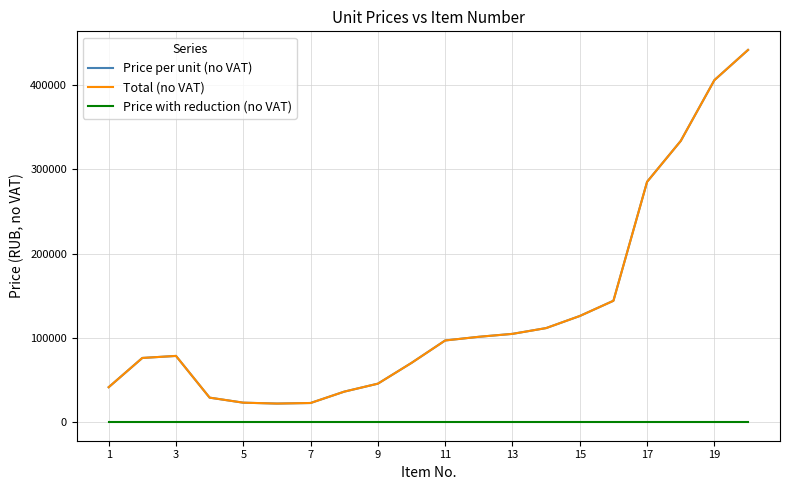

Is this an area chart (filled region under the line)?

No